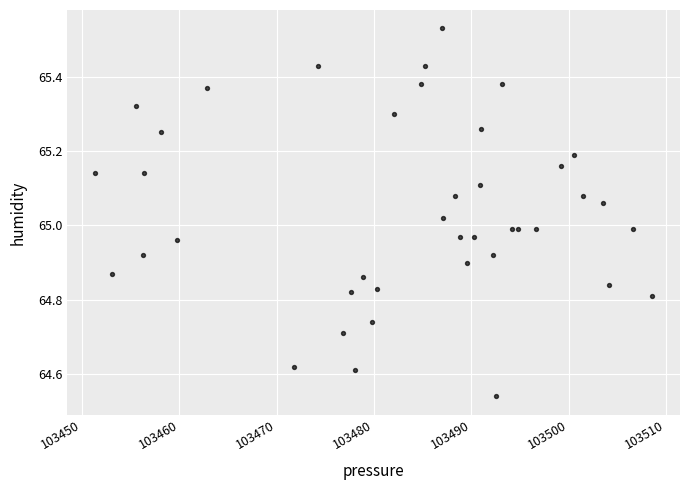

What is the range of Y values (max minus min)?

1.0